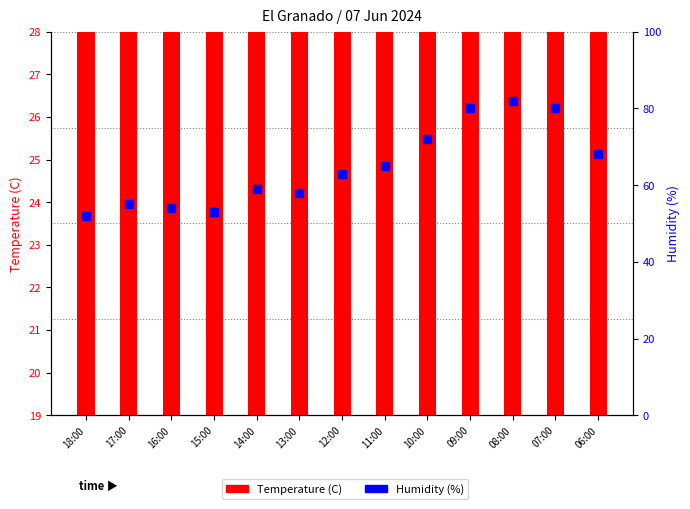

What is the total value across all series at 07:00?

100.6